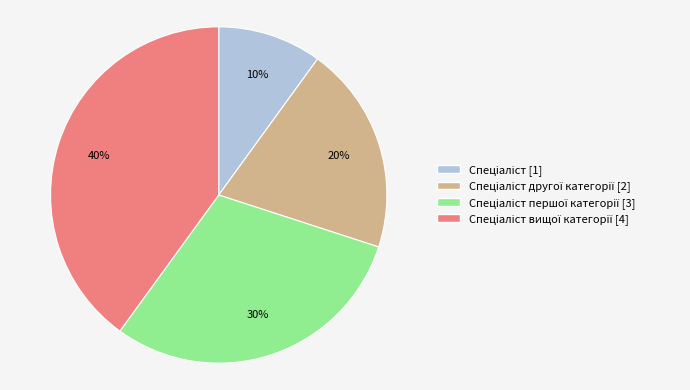

Is there a majority slice in this chart?

No